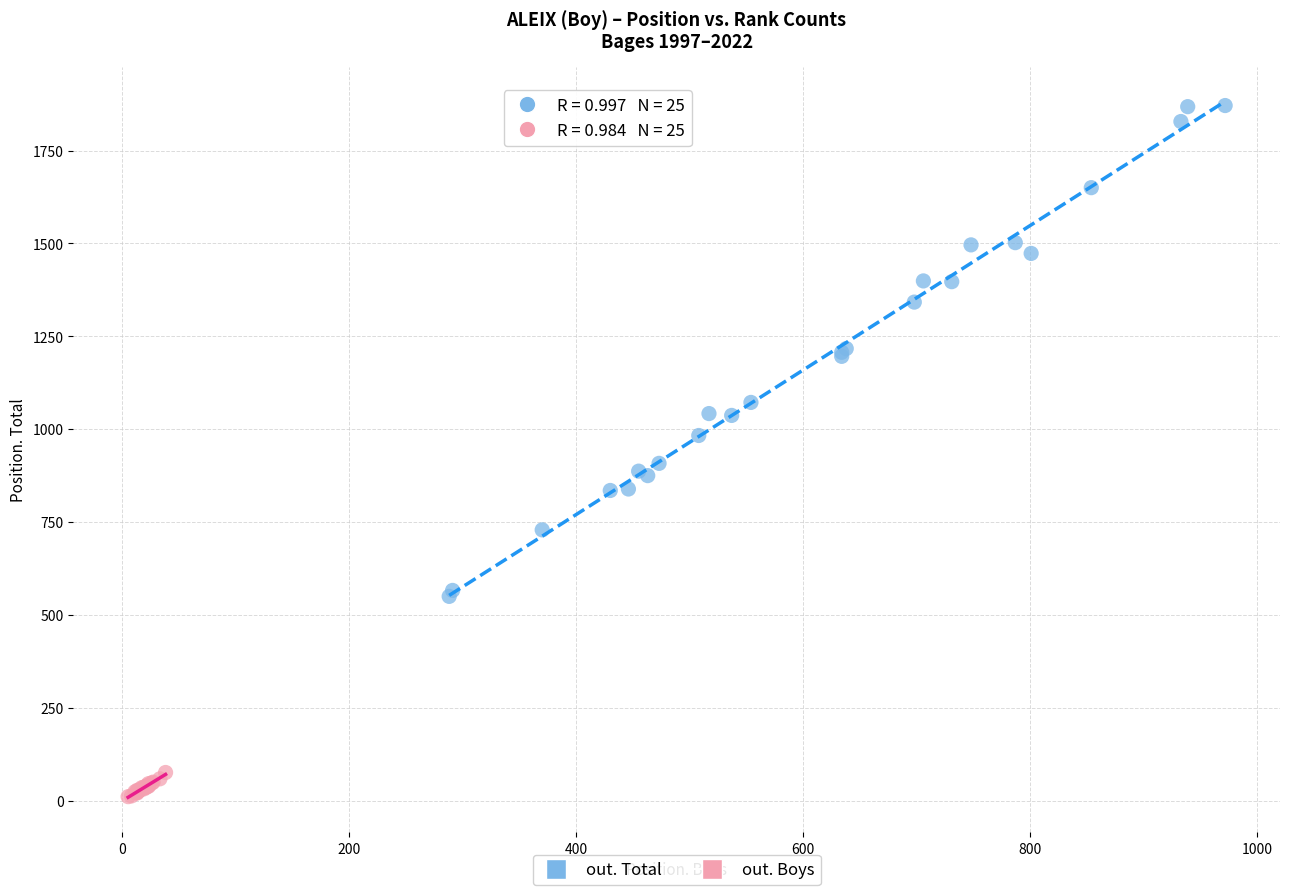

What are all the series names shown in the legend?

out. Total, out. Boys